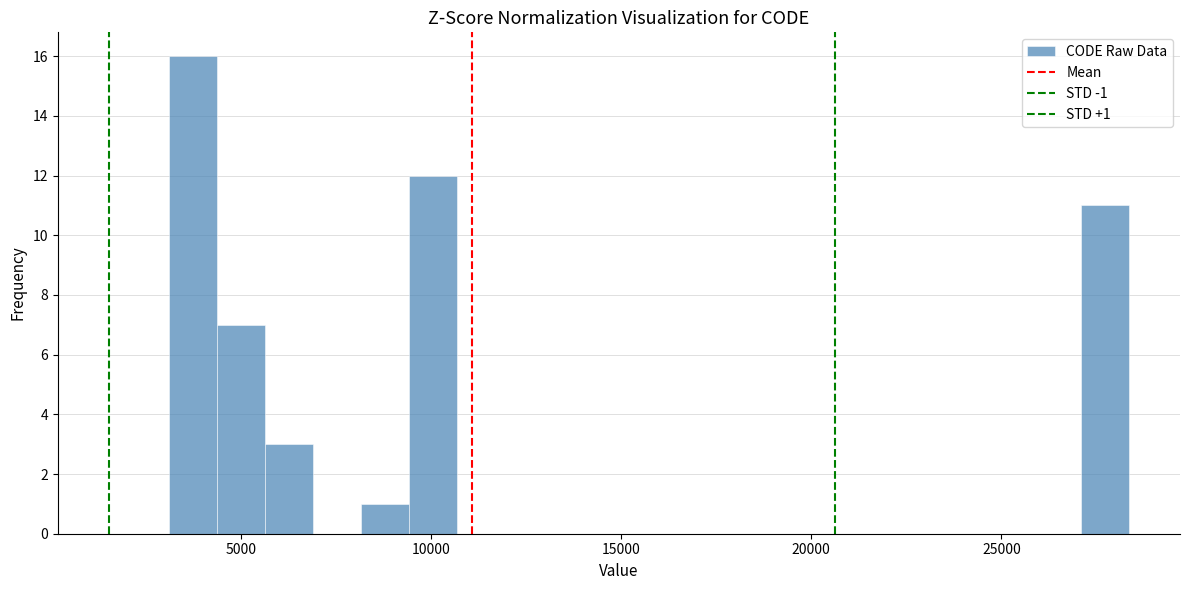

Around what value on the x-axis is the tallest bar? Give the approximate position of its centre, as read against the axis.

3500